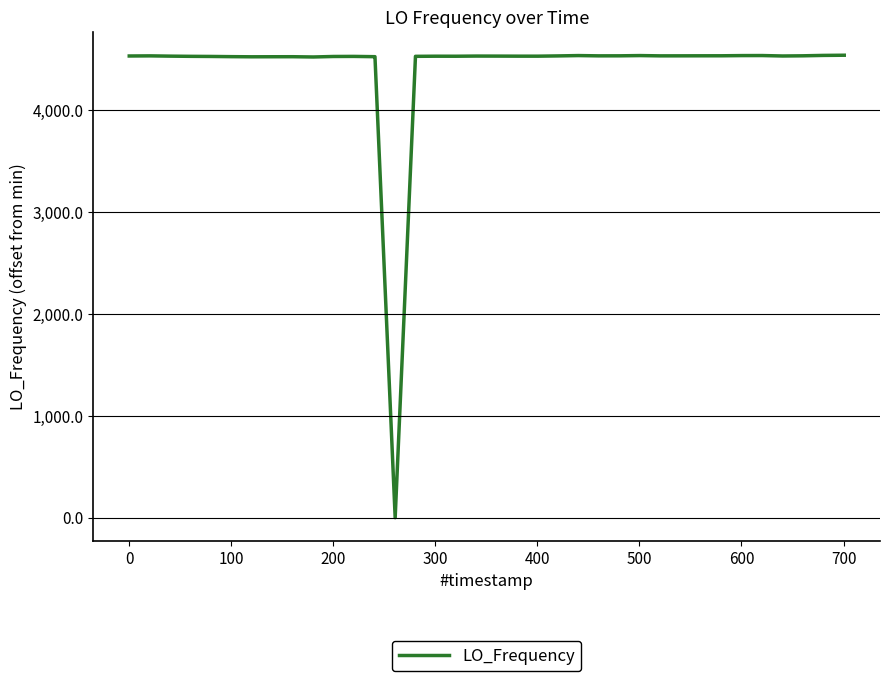

What is the difference between the maximum and minimum values?

4540.9